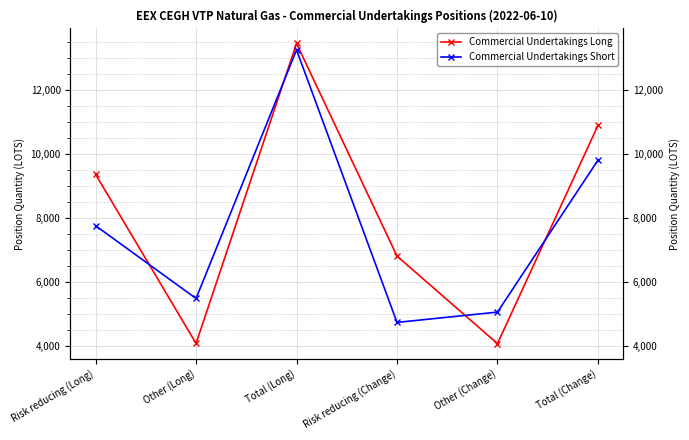

Where do Commercial Undertakings Short and Commercial Undertakings Long first cross each other?

Risk reducing (Long) and Other (Long)